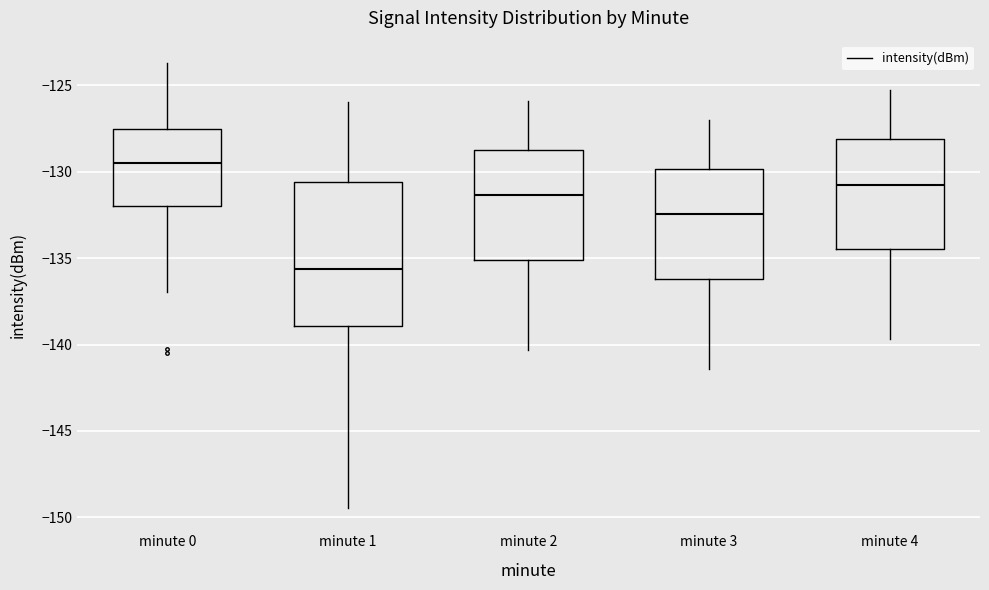

Where does the upper whisker of the box for minute 2 end on the y-axis? The values are not printed on the chart, so give them approximately, as read against the axis.

-126.0